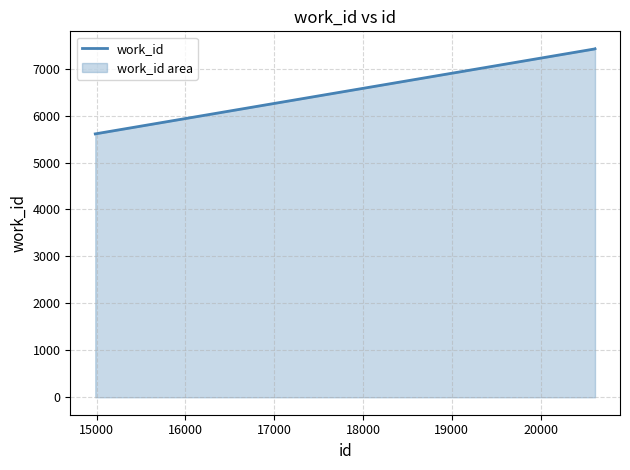

Does the chart have visible grid lines?

Yes